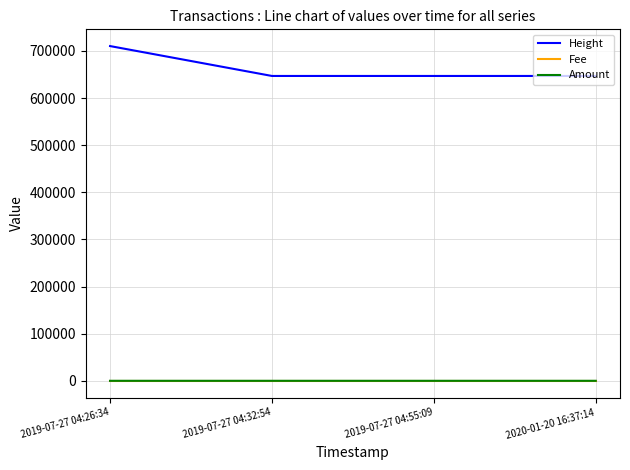

At how many categories does at least one series exceed 497818?

4